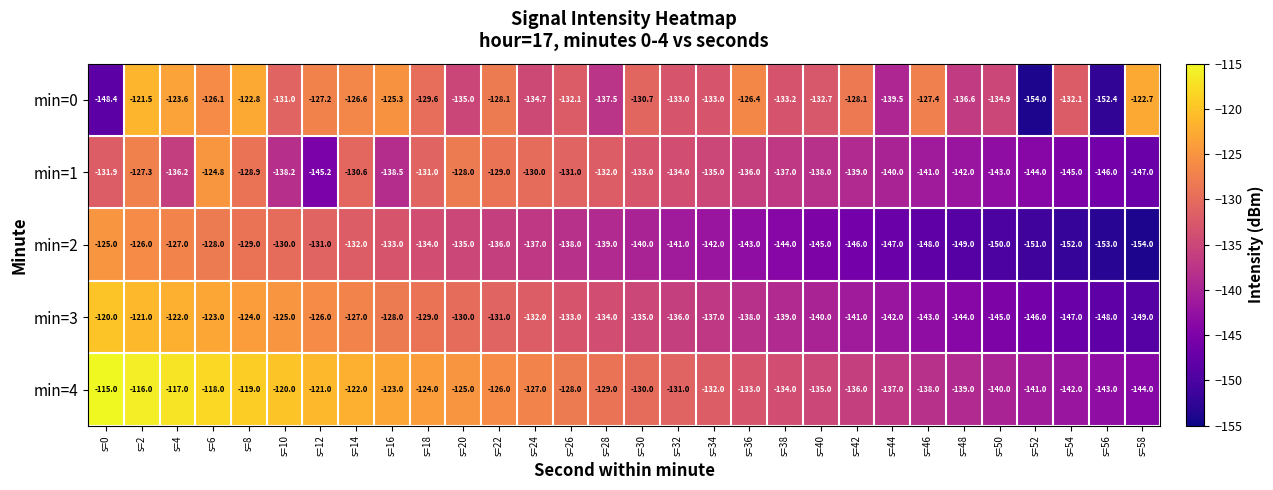

At how many categories does at least one series exceed -140?

28